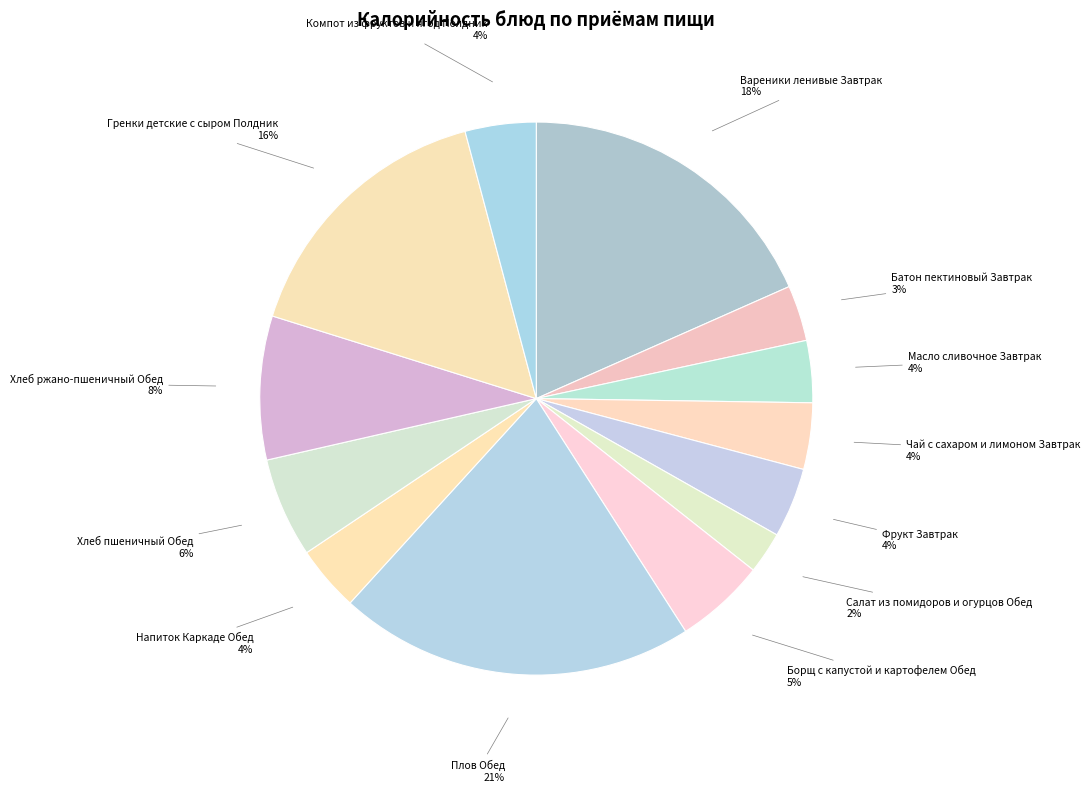

How many slices are in this pie chart?

13